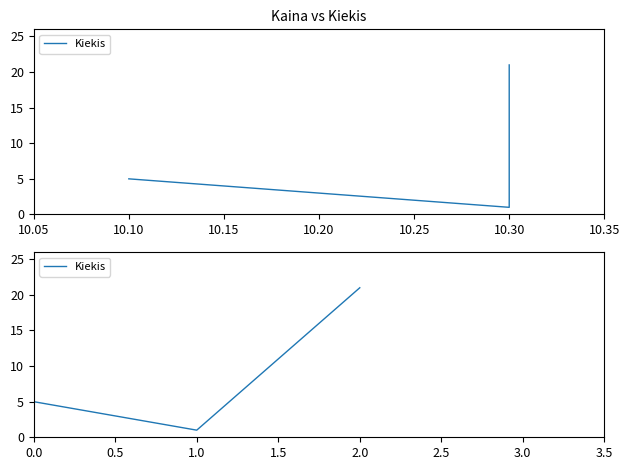

What is the difference between the maximum and minimum values?

20